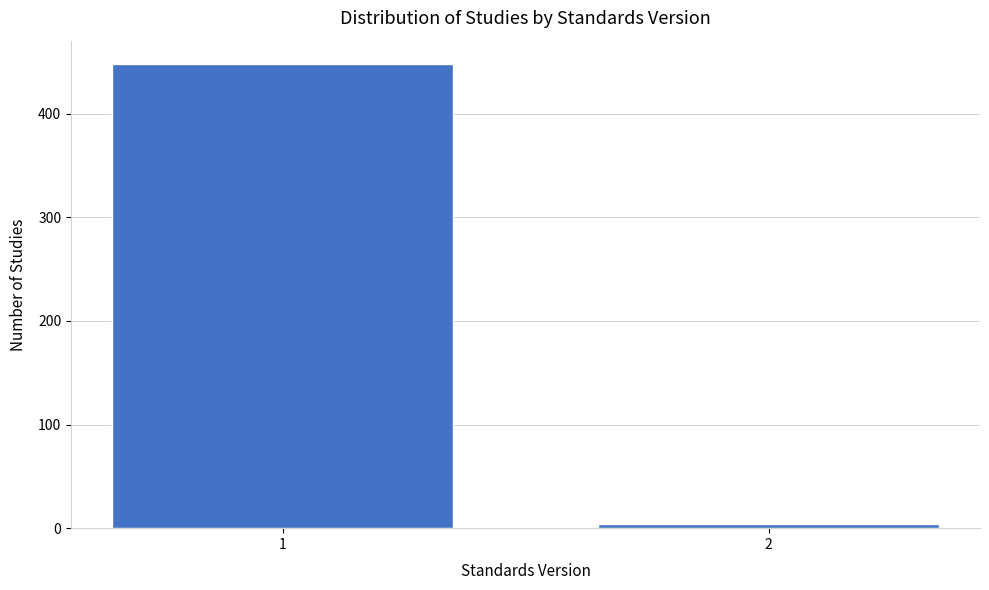

Reading left to right, what are all the values shown in this chart?

1=448	2=4